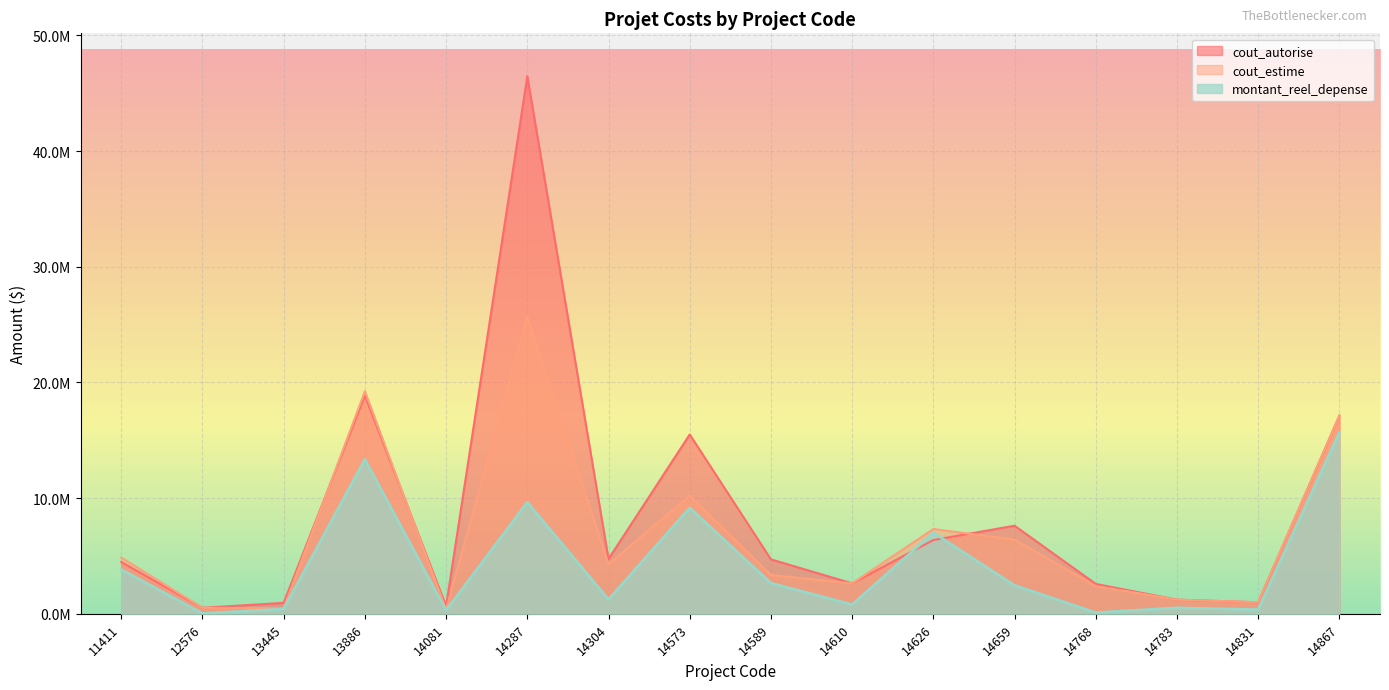

What is the value of the montant_reel_depense point at the 3rd from the left?

411300